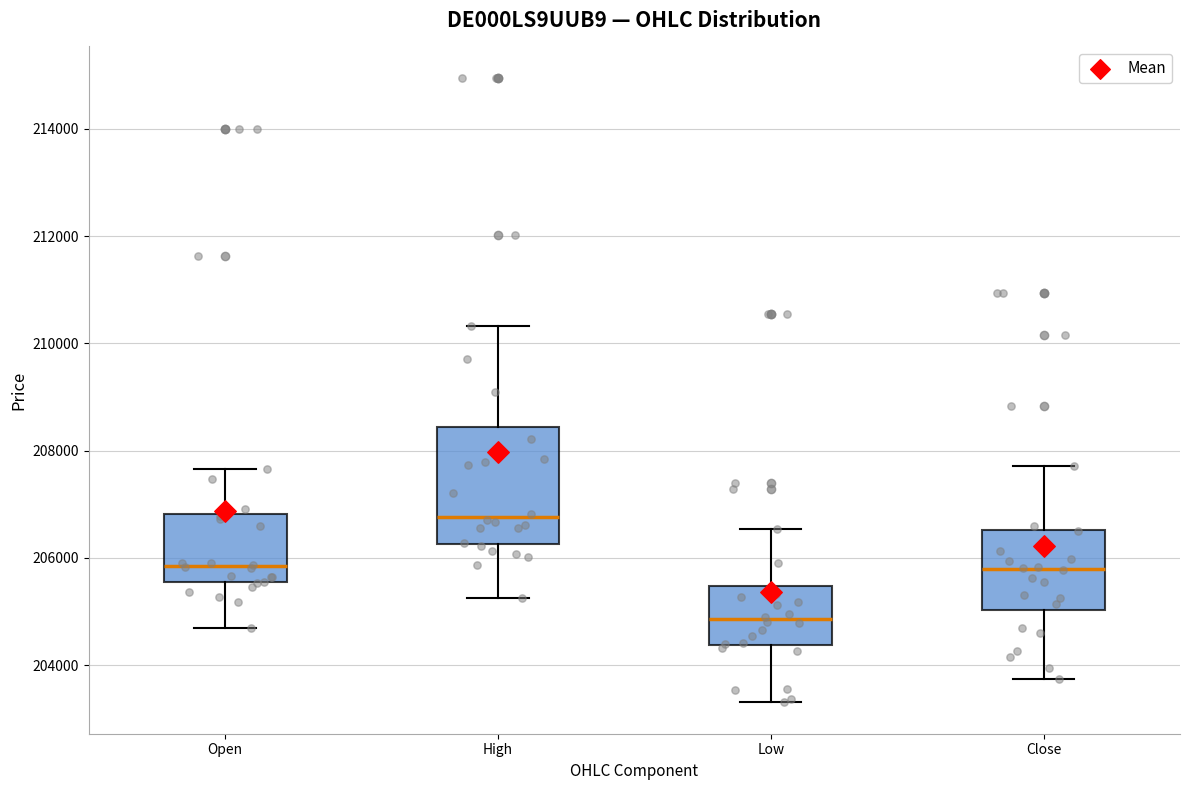

Reading left to right, read every box against the y-axis: the position of its median line, the range the box covers, and the ends of its whiskers. The values are not printed on the chart, so give them approximately, as read against the axis.

Open: median 205800, box 205600 to 206800, whiskers 204600 to 207600
High: median 206800, box 206200 to 208400, whiskers 205200 to 210400
Low: median 204800, box 204400 to 205400, whiskers 203400 to 206600
Close: median 205800, box 205000 to 206600, whiskers 203800 to 207800